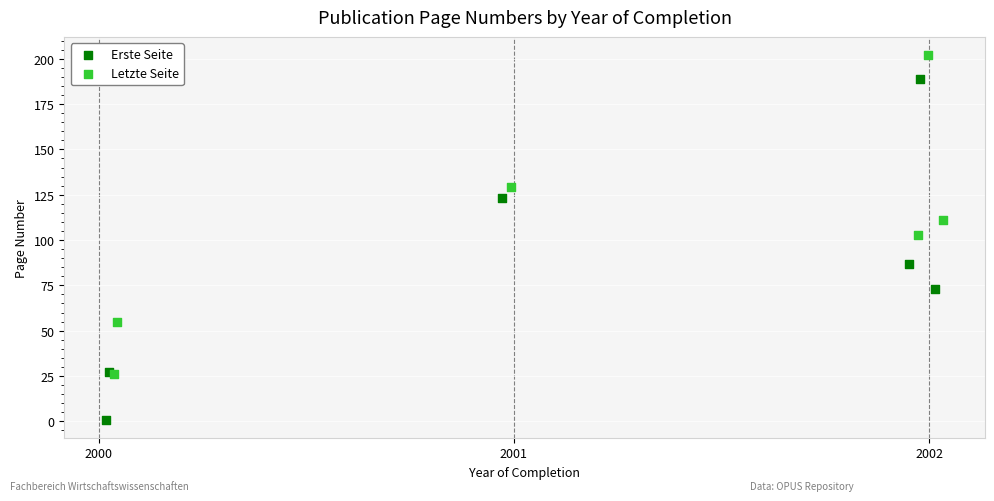

What are all the series names shown in the legend?

Erste Seite, Letzte Seite